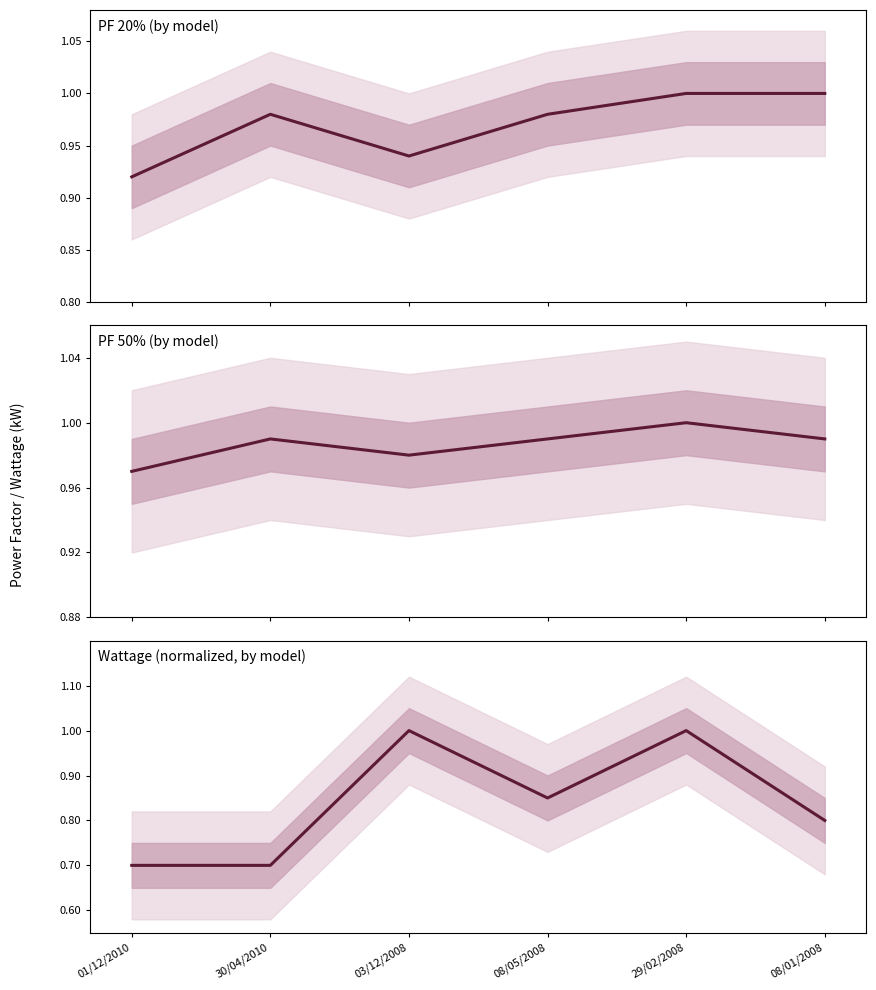

Is the value of Wattage (normalized, by model) at 08/01/2008 greater than the value of PF 50% (by model) at 08/01/2008?

No